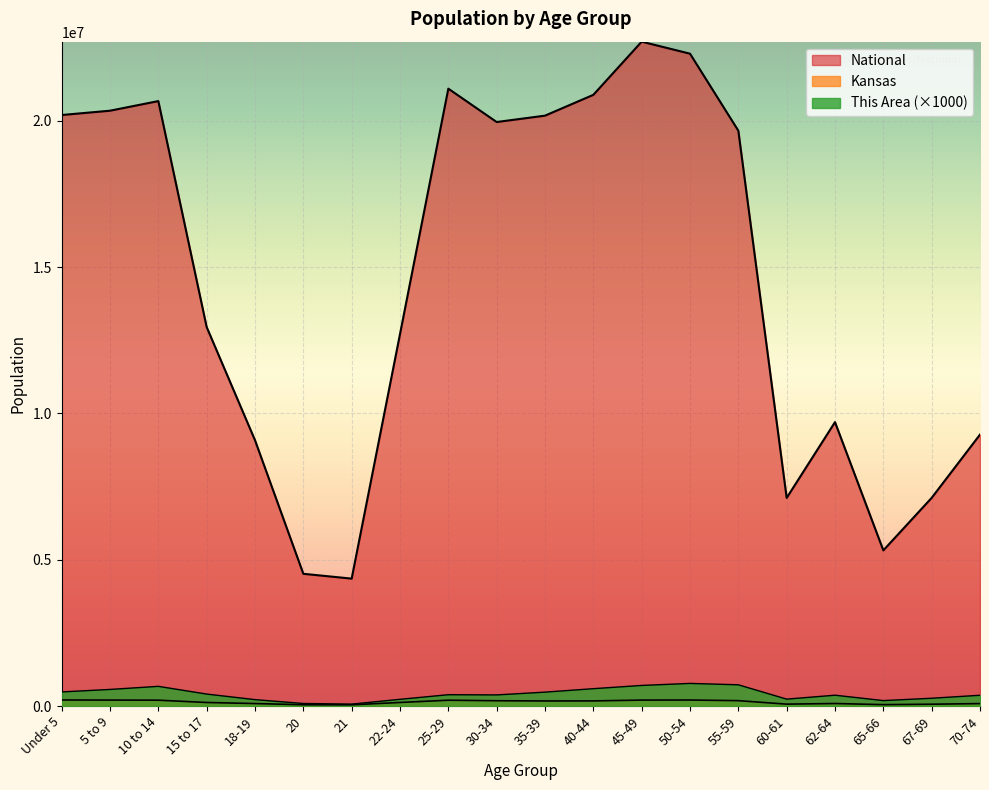

True or false: National and Kansas cross at least once.

False